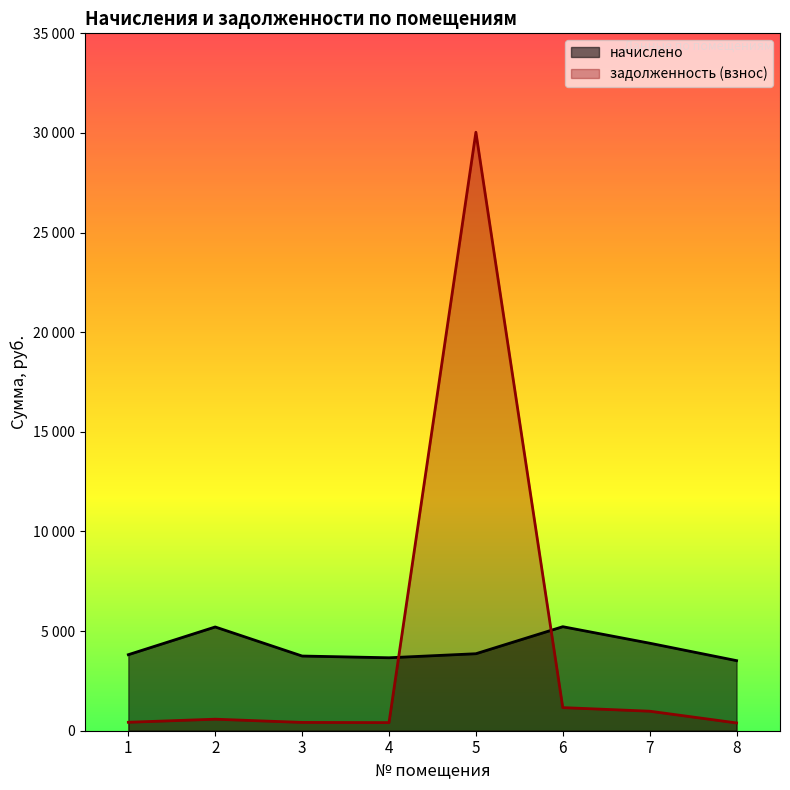

Reading right to left, extract all data points from this chart.

начислено: 8=3517.7	7=4392.6	6=5220.5	5=3864.2	4=3661.6	3=3748.6	2=5207.2	1=3816.2
задолженность (взнос): 8=390.9	7=980.0	6=1160.1	5=30036.2	4=406.8	3=416.5	2=578.6	1=424.0